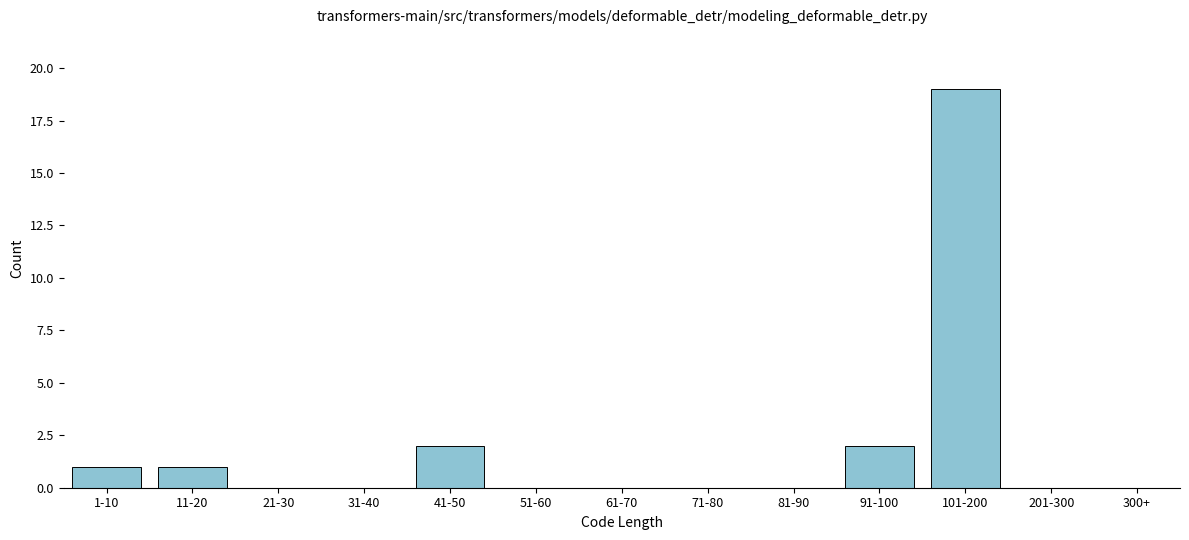

Reading left to right, list all the values displayed in this chart.

1-10=1	11-20=1	21-30=0	31-40=0	41-50=2	51-60=0	61-70=0	71-80=0	81-90=0	91-100=2	101-200=19	201-300=0	300+=0